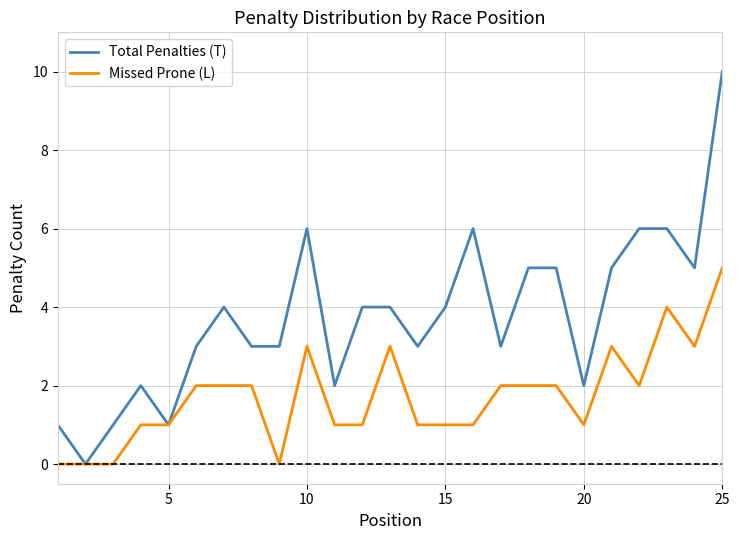

Which series has the largest total across all categories?

Total Penalties (T)